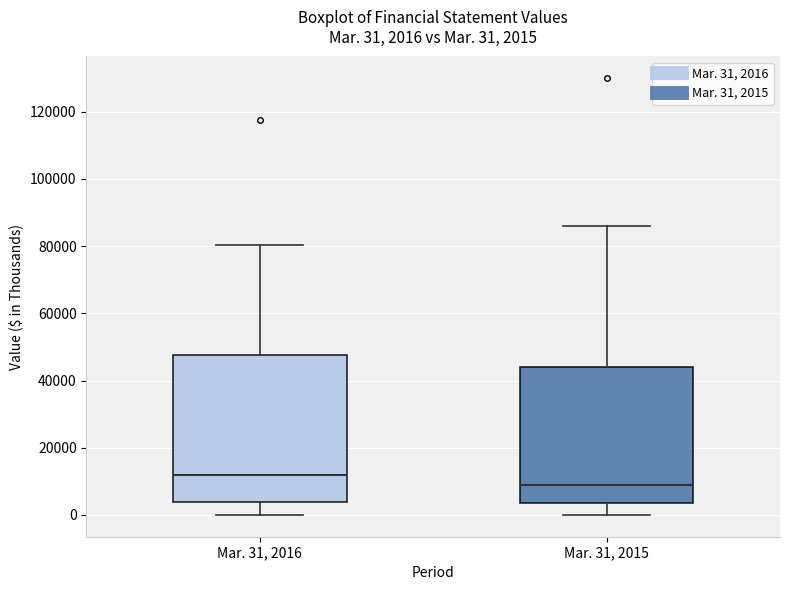

Which box has the lowest median line?

Mar. 31, 2015